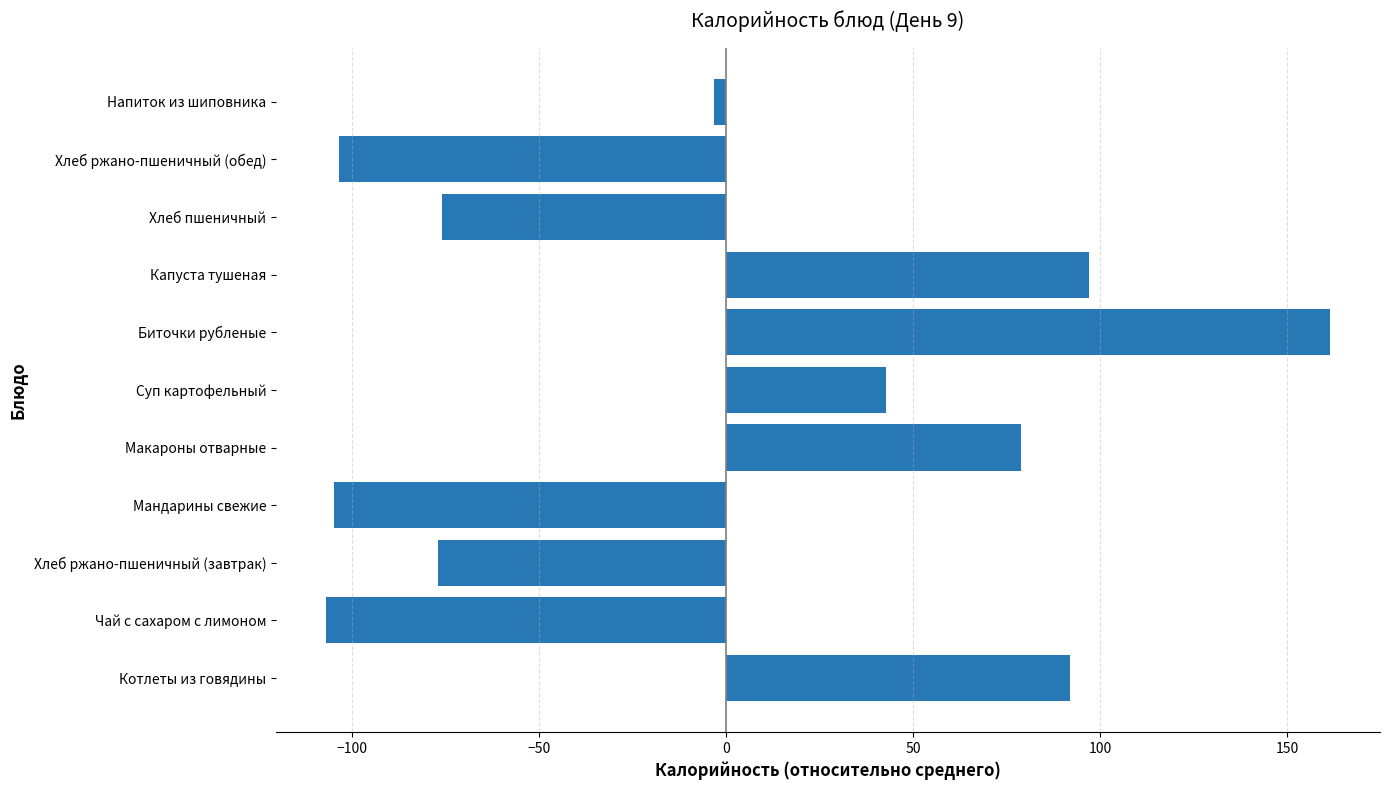

What is the change in value from Суп картофельный to Капуста тушеная?

+54.3